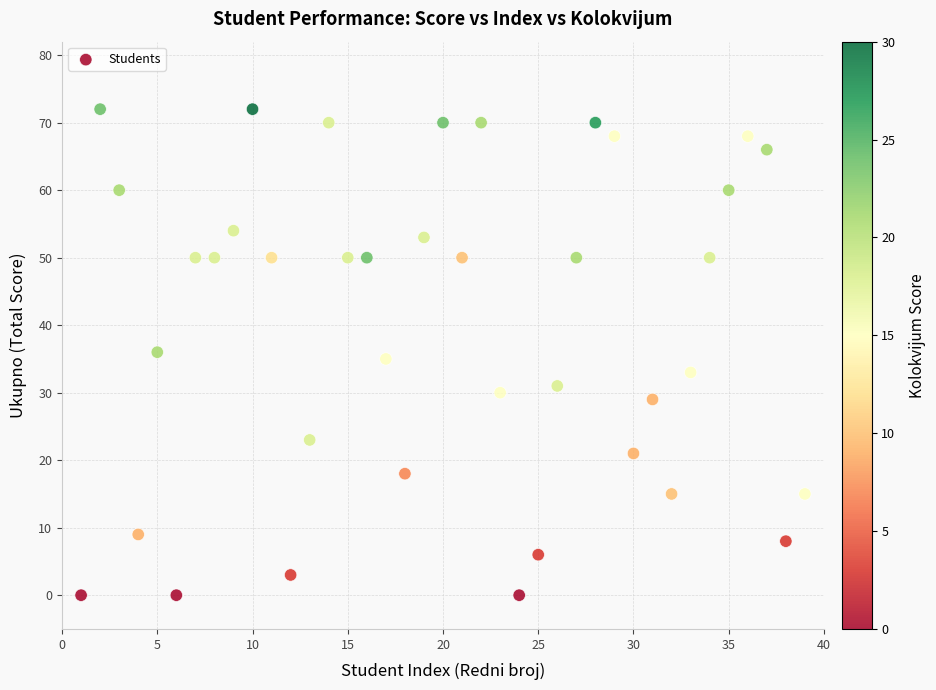

What is the range of Y values (max minus min)?

72